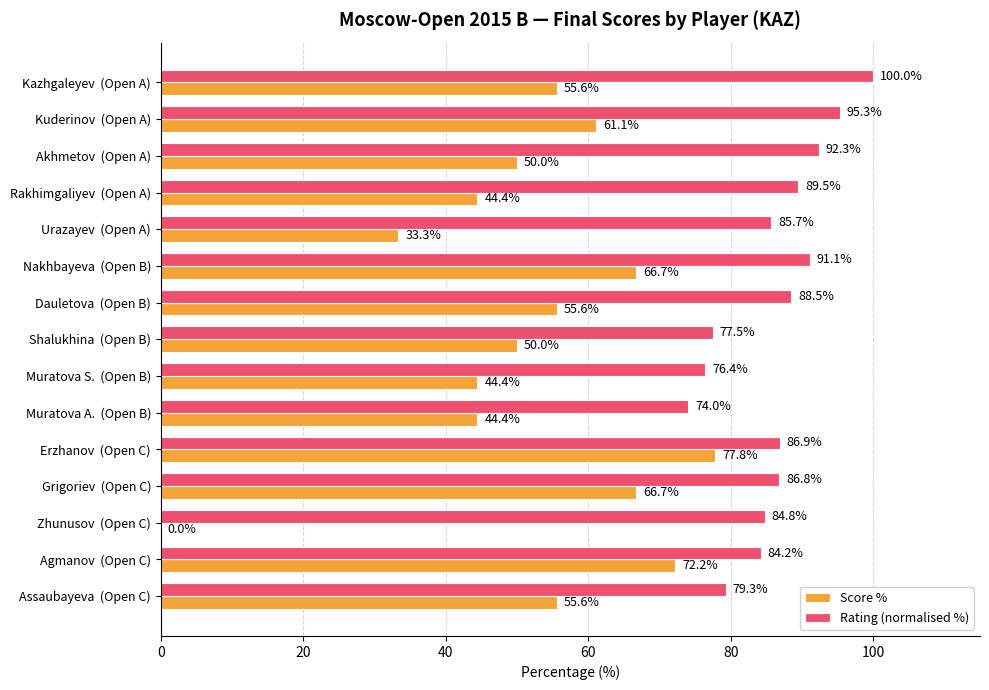

How many categories are shown in the chart?

15